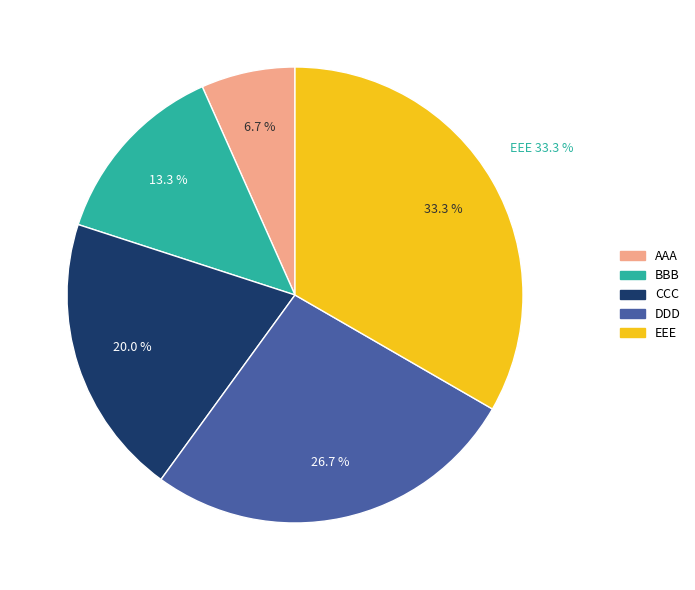

What portion of the pie excludes EEE?

66.7%